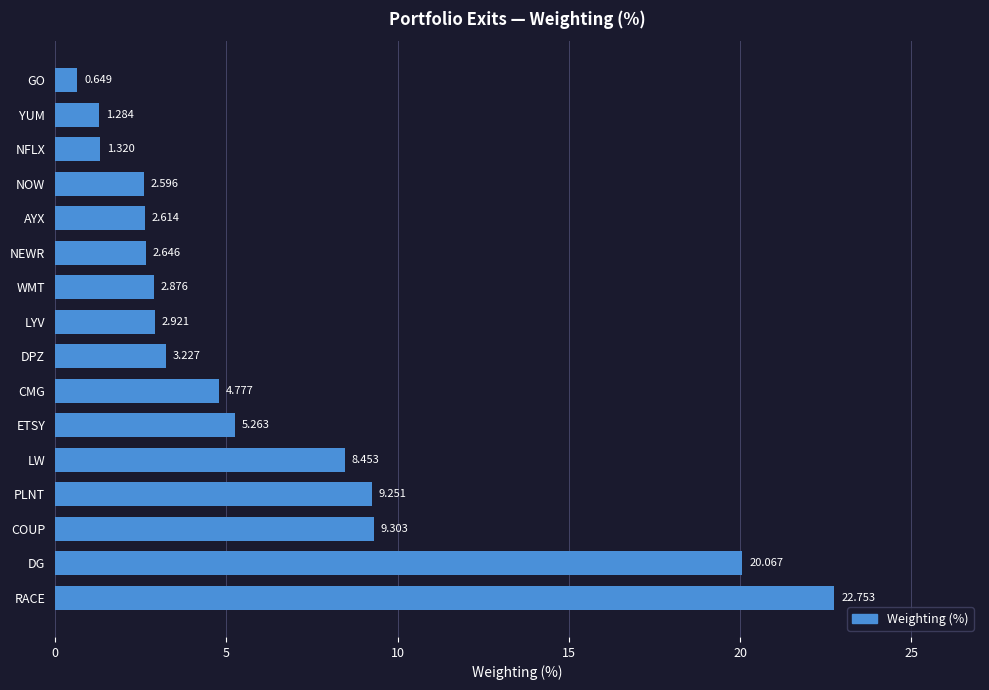

Between PLNT and WMT, which is larger?

PLNT